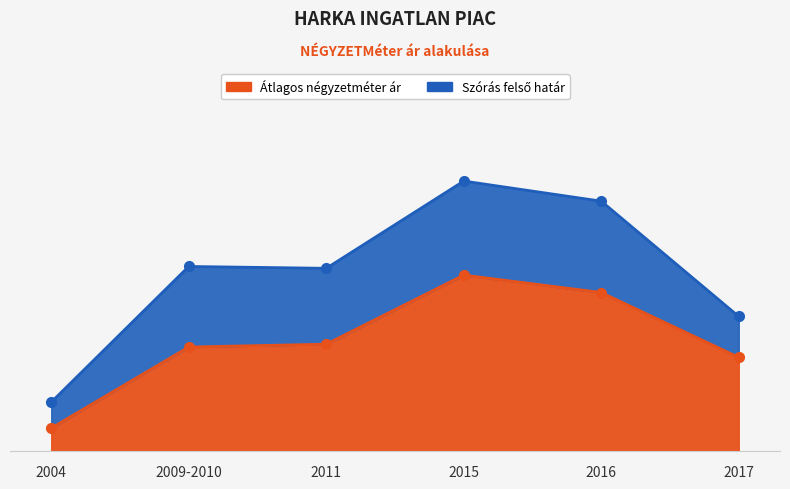

How many data points does each series have?

6